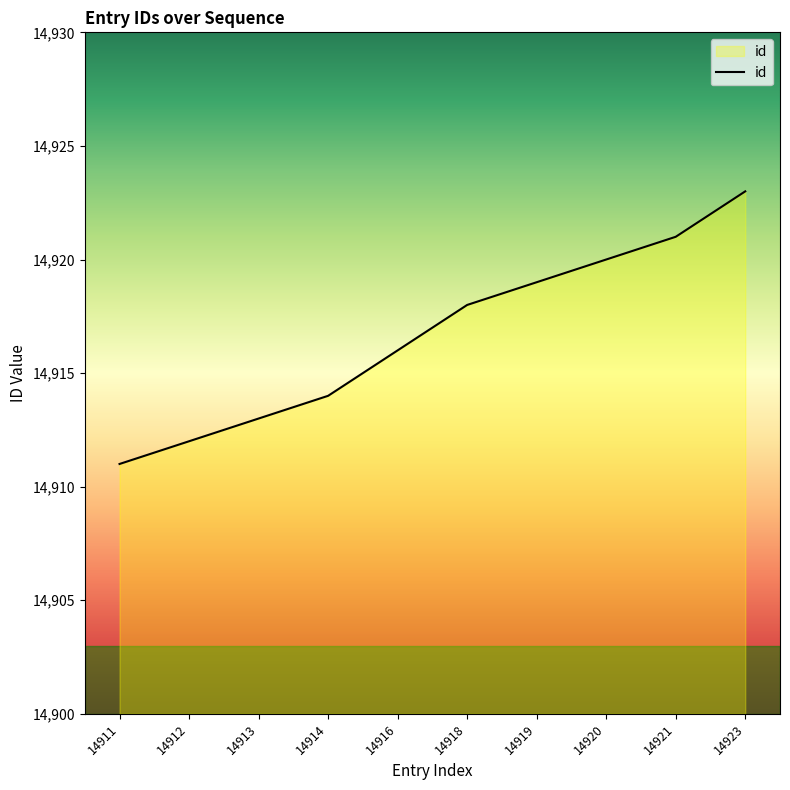

What is the change in value from 14918 to 14921?

+3